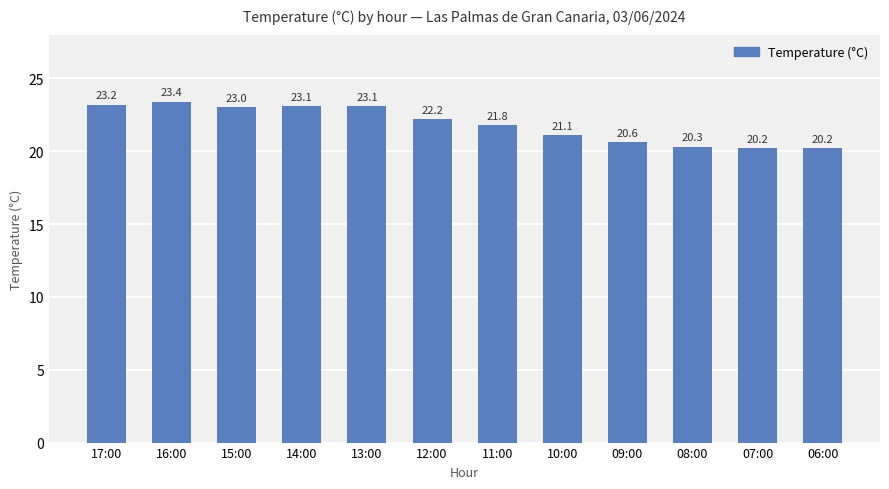

What is the greatest value displayed?

23.4